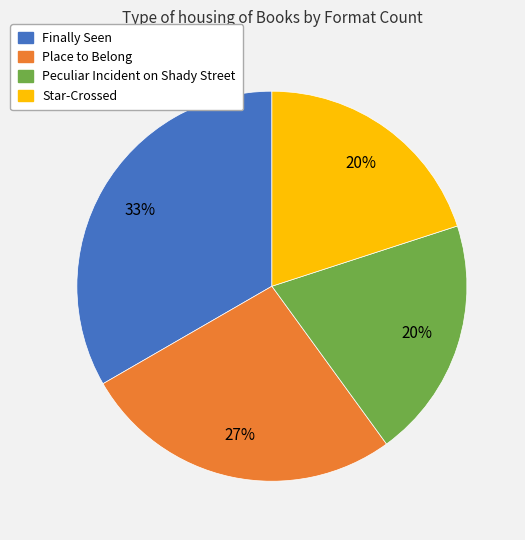

Do Peculiar Incident on Shady Street and Place to Belong together represent more than half of the pie?

No